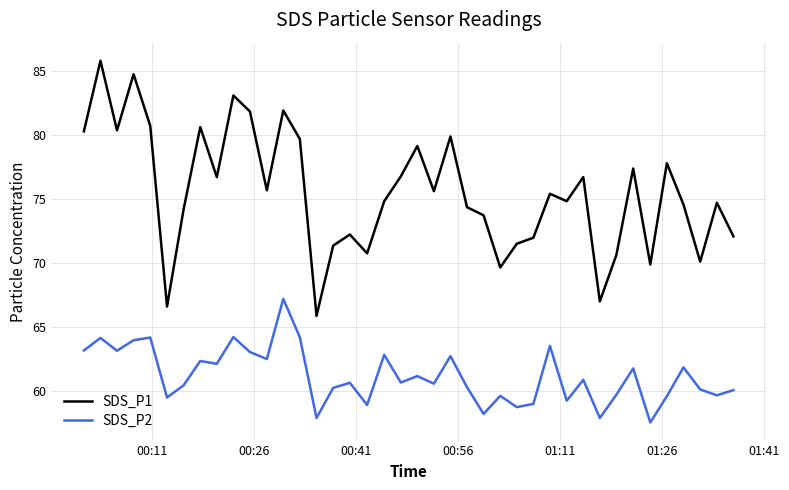

List the series in order of their overall mean, lowest first.

SDS_P2, SDS_P1